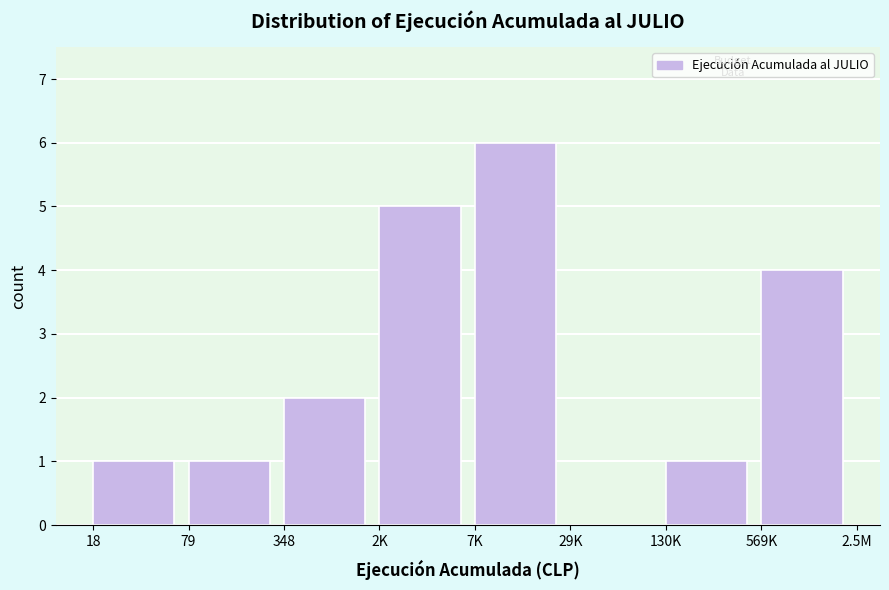

Reading left to right, list all the values displayed in this chart.

18=1	79=1	348=2	2K=5	7K=6	29K=0	130K=1	569K=4